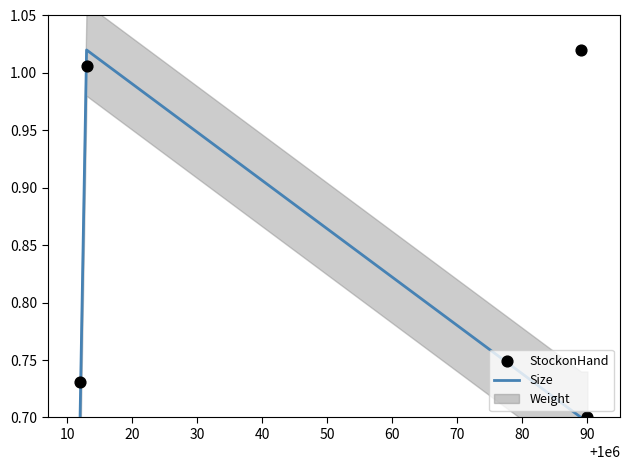

Which series reaches the minimum Y coordinate?

Size